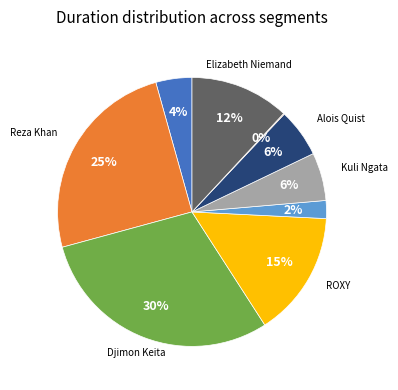

To the nearest percent, what is the difference between the largest and smallest slice percentages?

30%